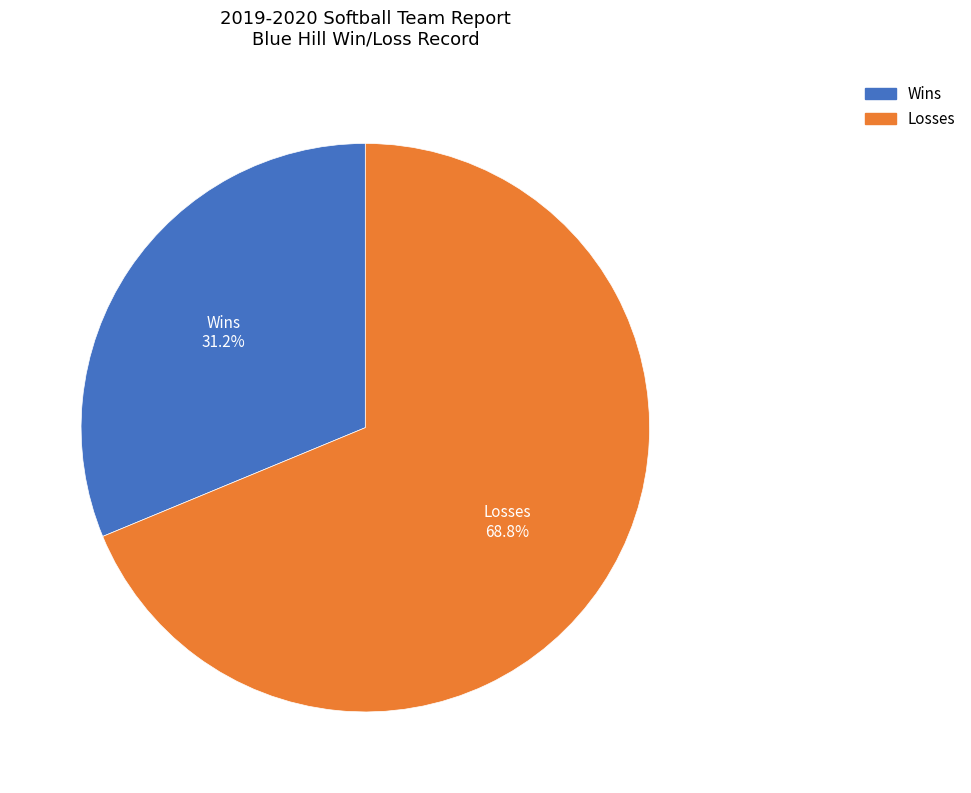

Is there any slice that represents more than half of the pie?

Yes